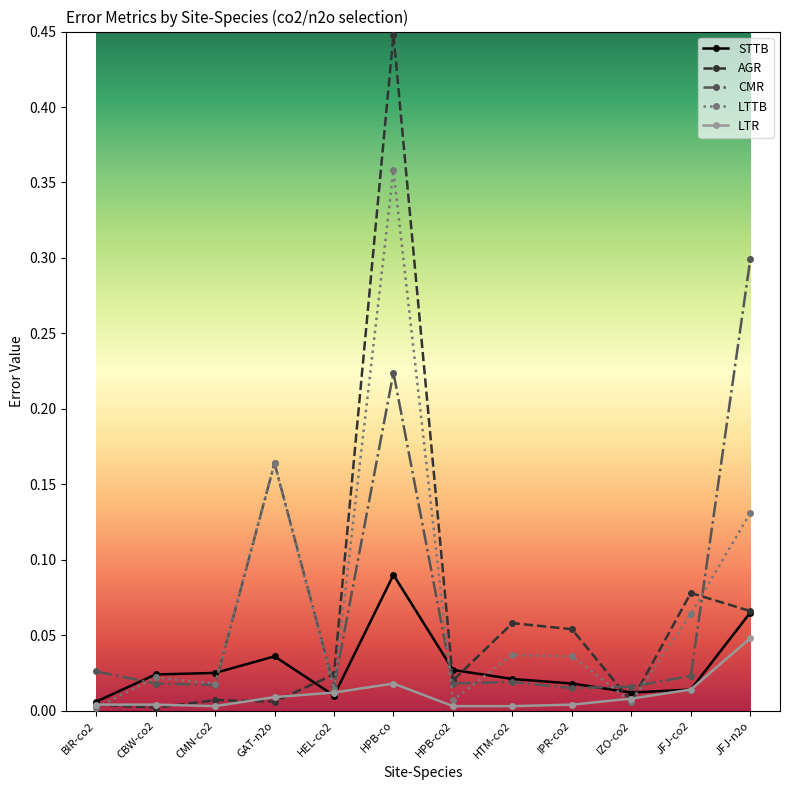

At which category is the sum across all series the highest?

HPB-co